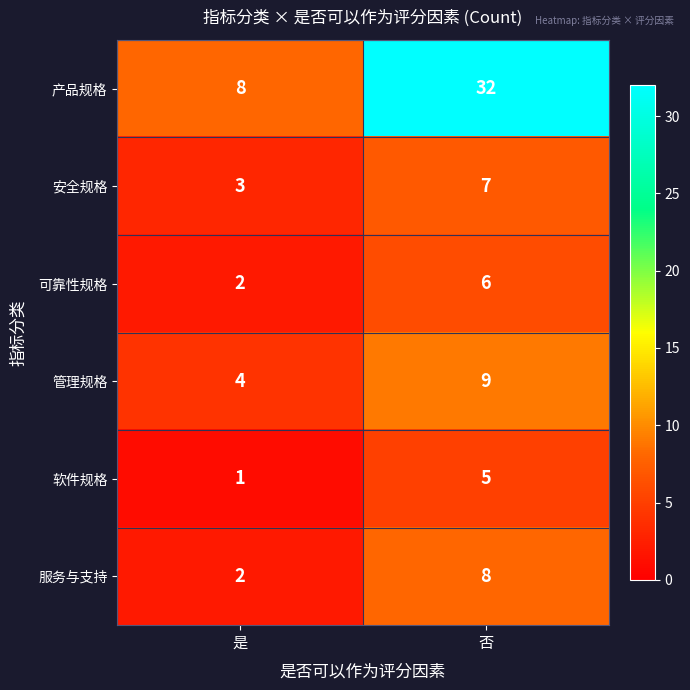

How many categories are shown in the chart?

2